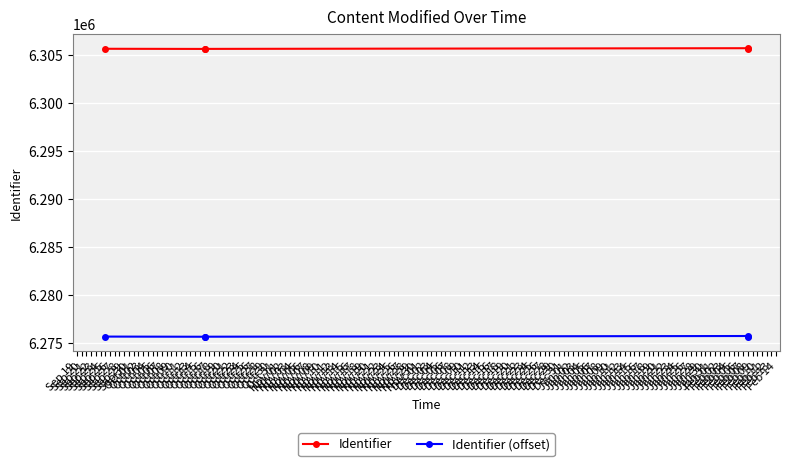

In Identifier (offset), how many points are lower than both neighbors (excluding endpoints)?

1